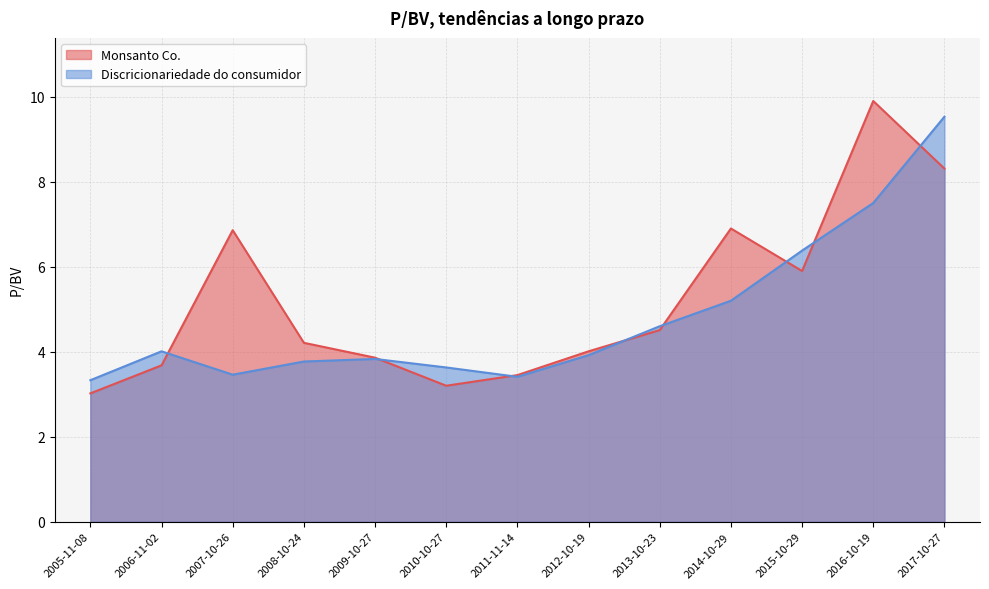

Does the chart display data point markers on the line(s)?

No